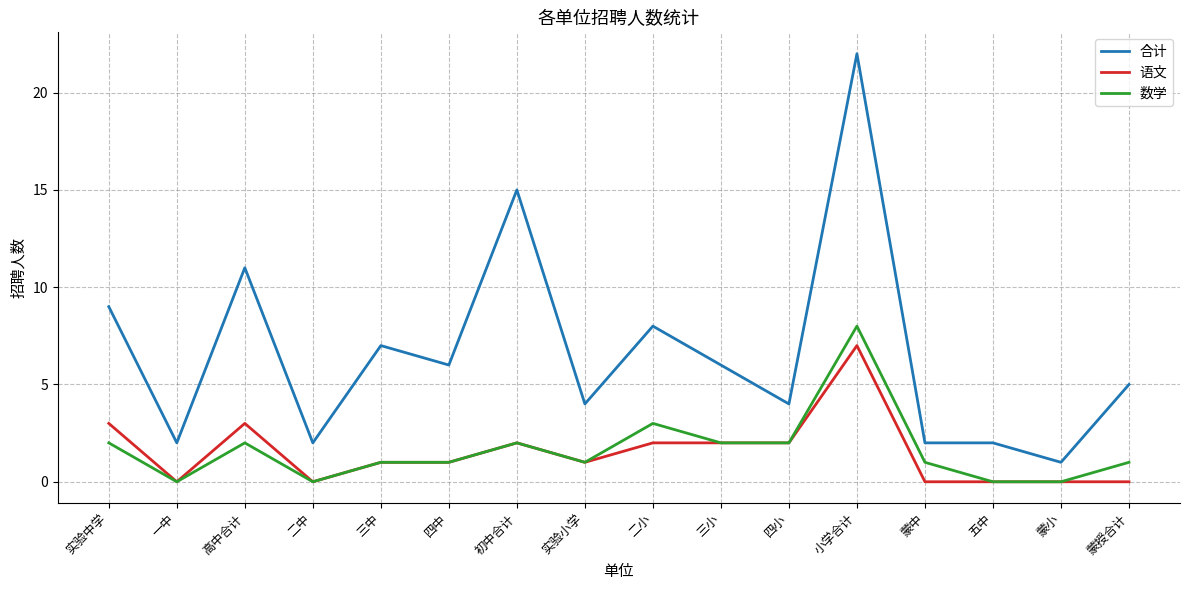

Reading right to left, what are all the values shown in this chart?

合计: 5	1	2	2	22	4	6	8	4	15	6	7	2	11	2	9
语文: 0	0	0	0	7	2	2	2	1	2	1	1	0	3	0	3
数学: 1	0	0	1	8	2	2	3	1	2	1	1	0	2	0	2